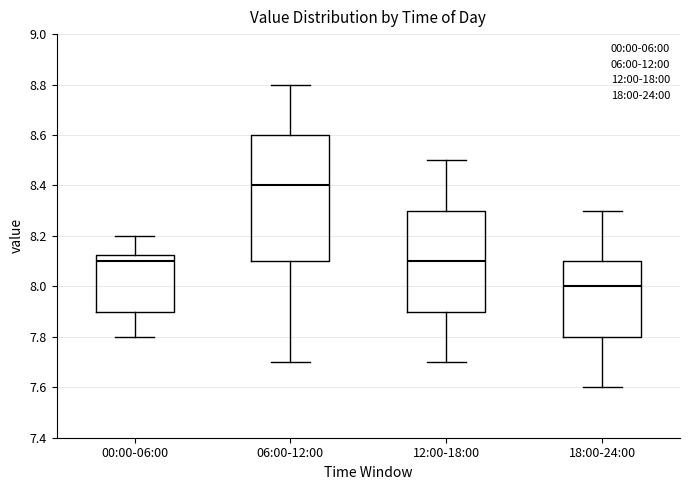

Which box is the tallest, from its lower edge to its upper edge?

06:00-12:00